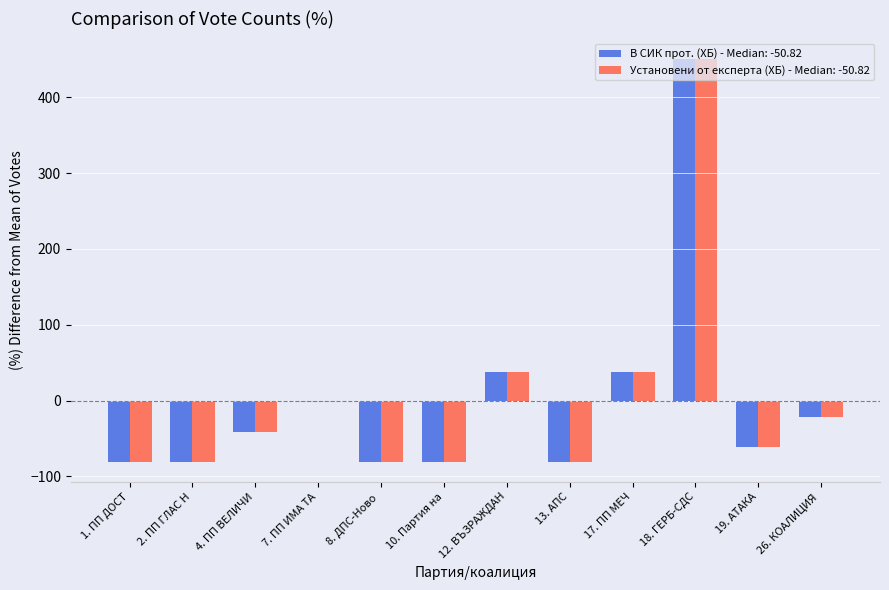

What is the total value across all series at 17. ПП МЕЧ?

75.4